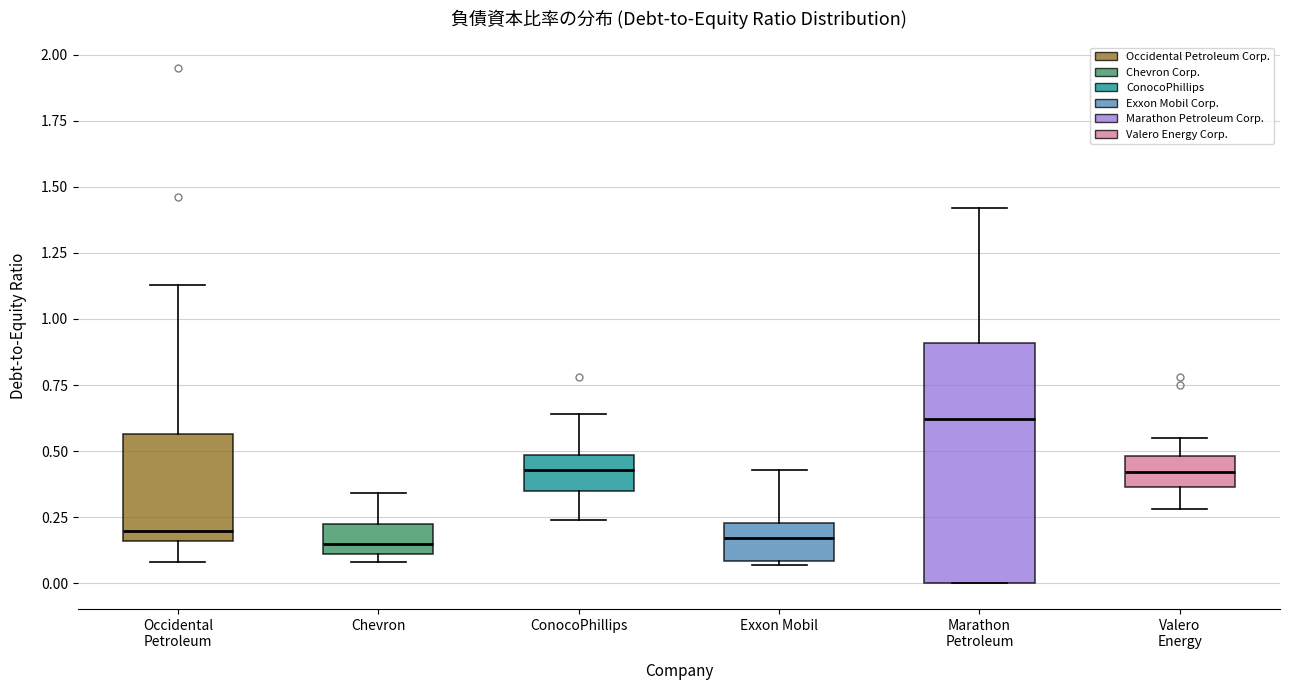

Where does the upper whisker of the box for ConocoPhillips end on the y-axis? The values are not printed on the chart, so give them approximately, as read against the axis.

0.65